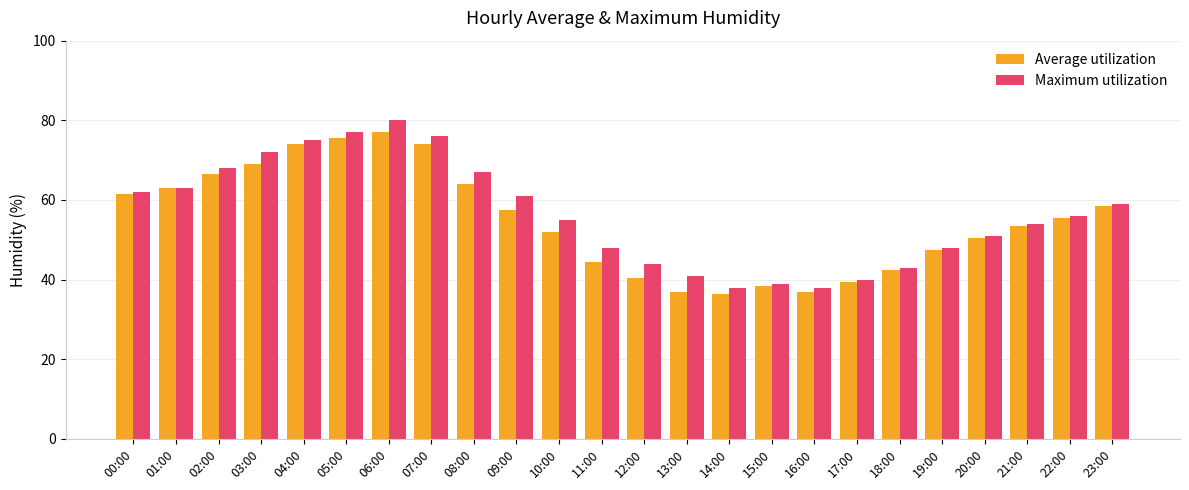

How many groups of bars are there?

24